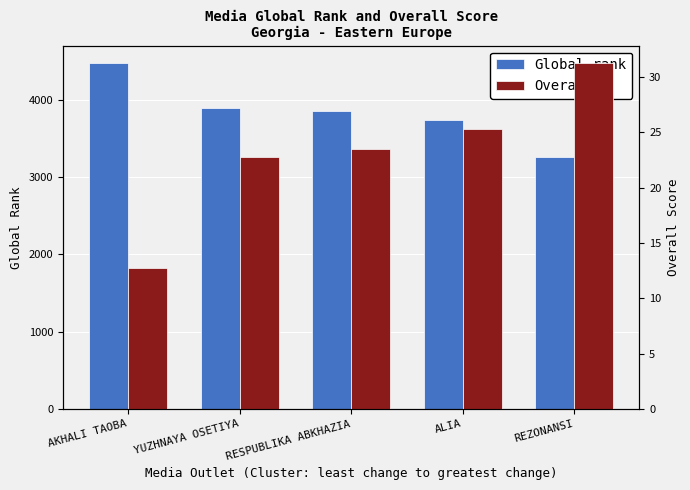

What is the average value of the Global_rank series?

3844.0